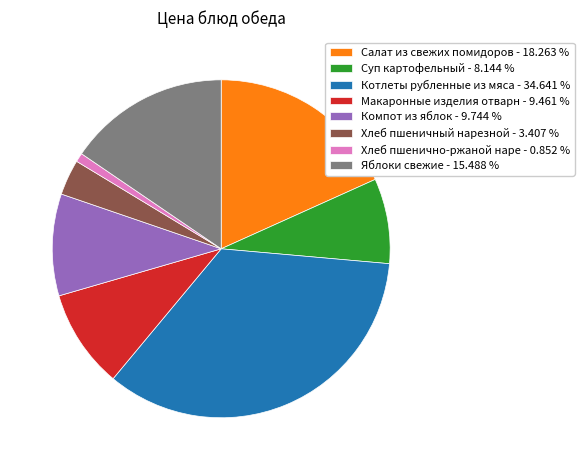

Is there a majority slice in this chart?

No